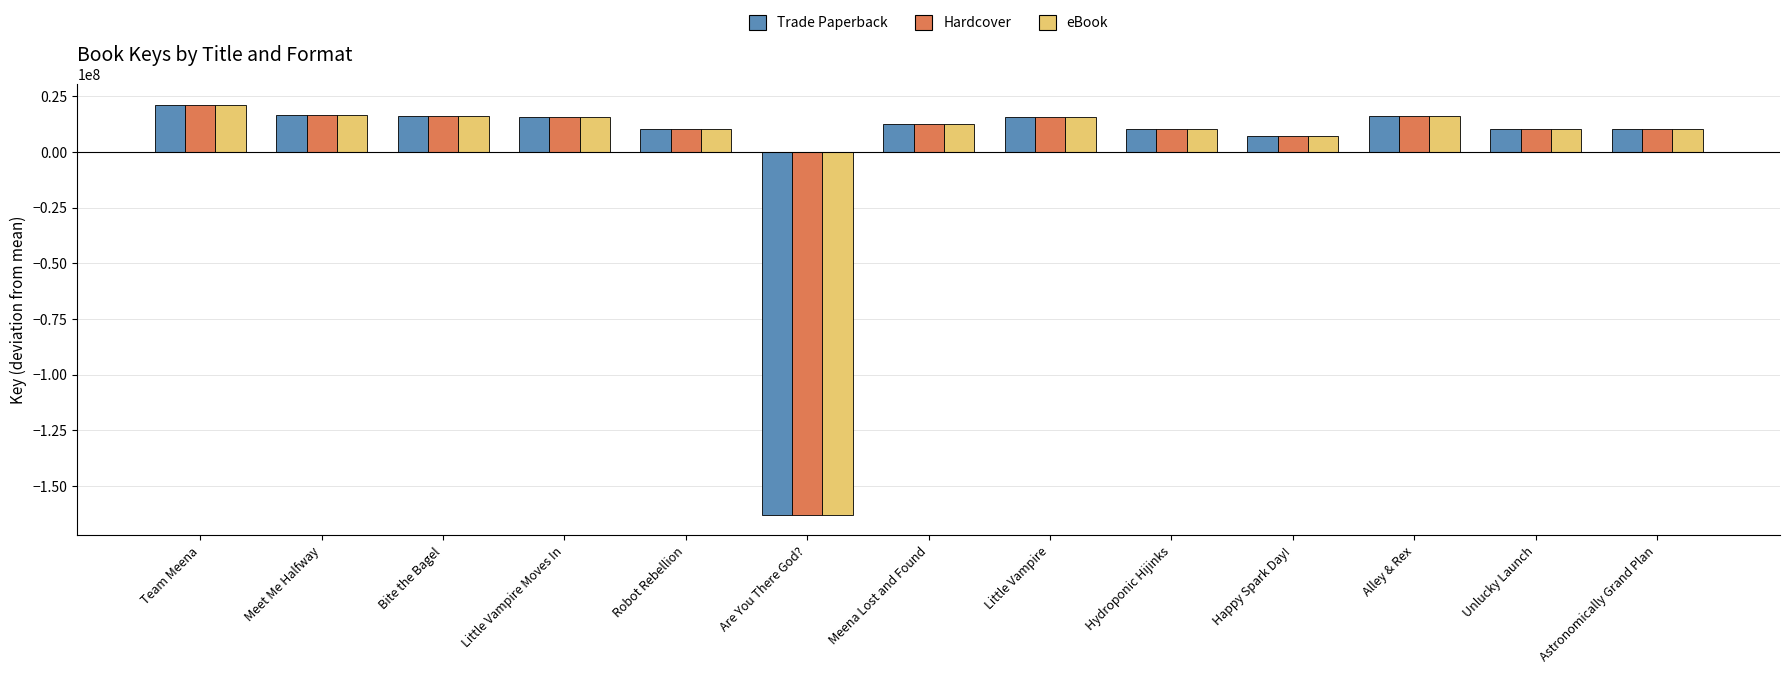

What is the maximum value for eBook?

21255088.9